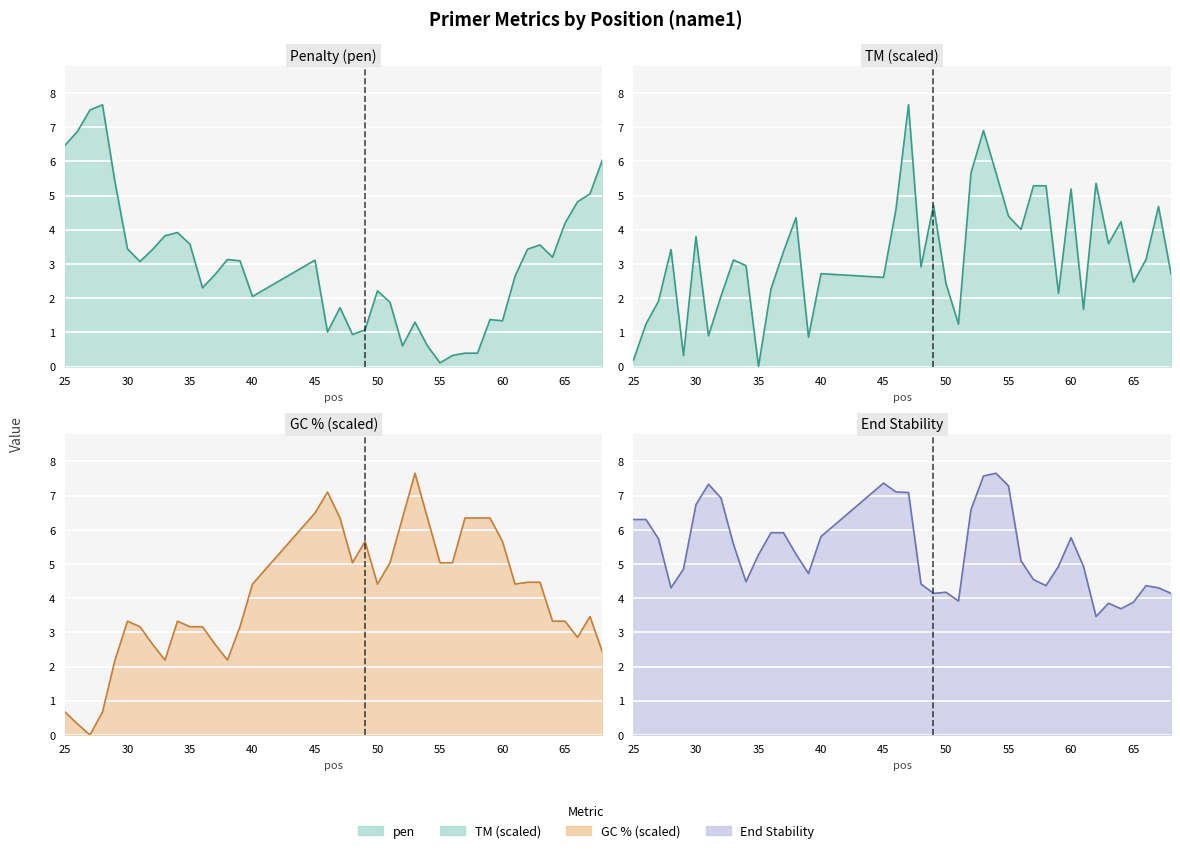

Is it true that GC equals 5.4 at 65?

False